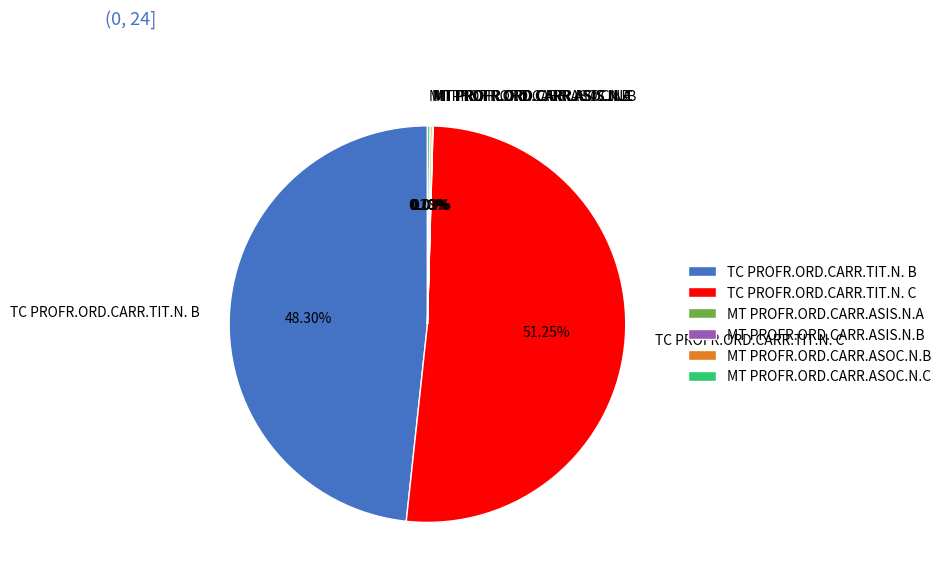

Which slice is the largest?

TC PROFR.ORD.CARR.TIT.N. C